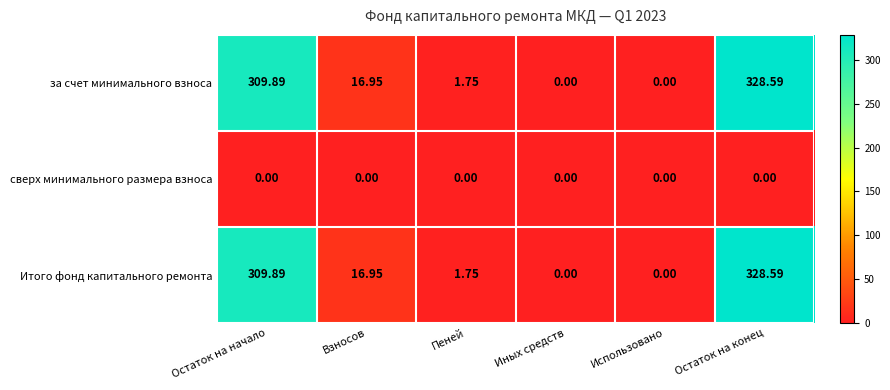

Is the value of за счет минимального взноса at Остаток на начало greater than the value of сверх минимального размера взноса at Пеней?

Yes